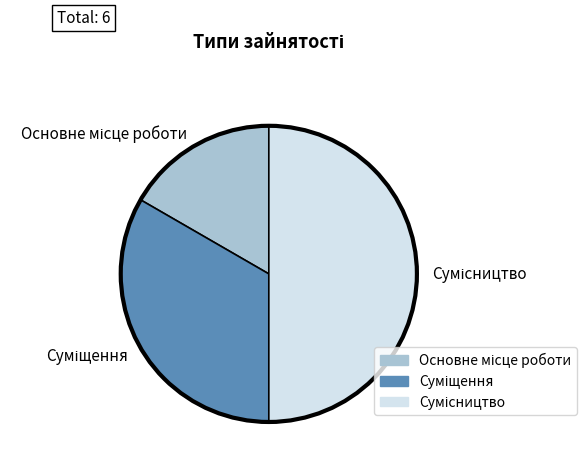

Rank the categories by value from lowest to highest.

Основне місце роботи, Суміщення, Сумісництво